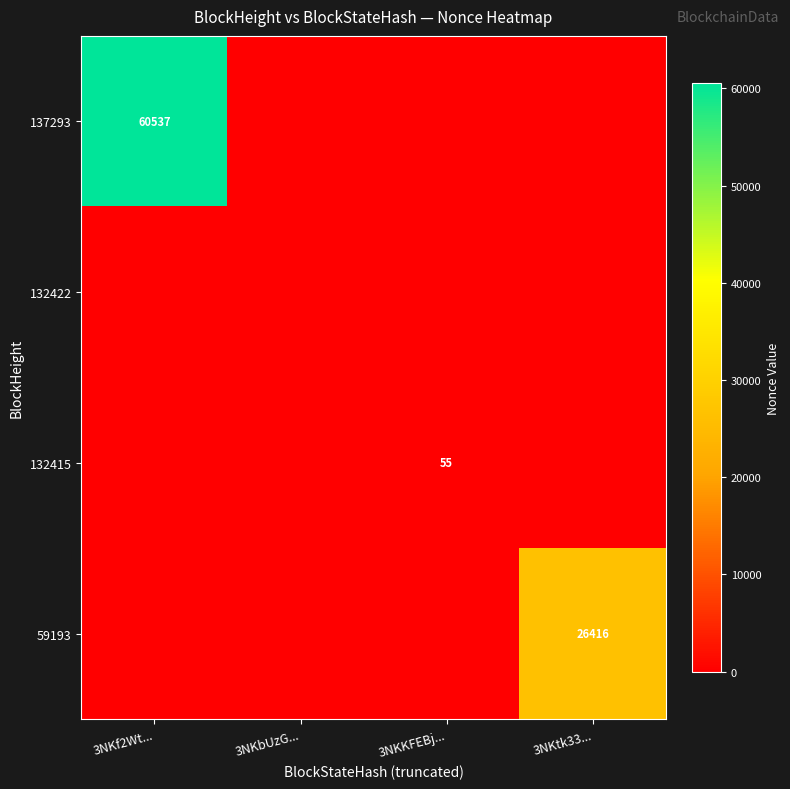

Is it true that 132415 equals 88 at 3NKKFEBj...?

False